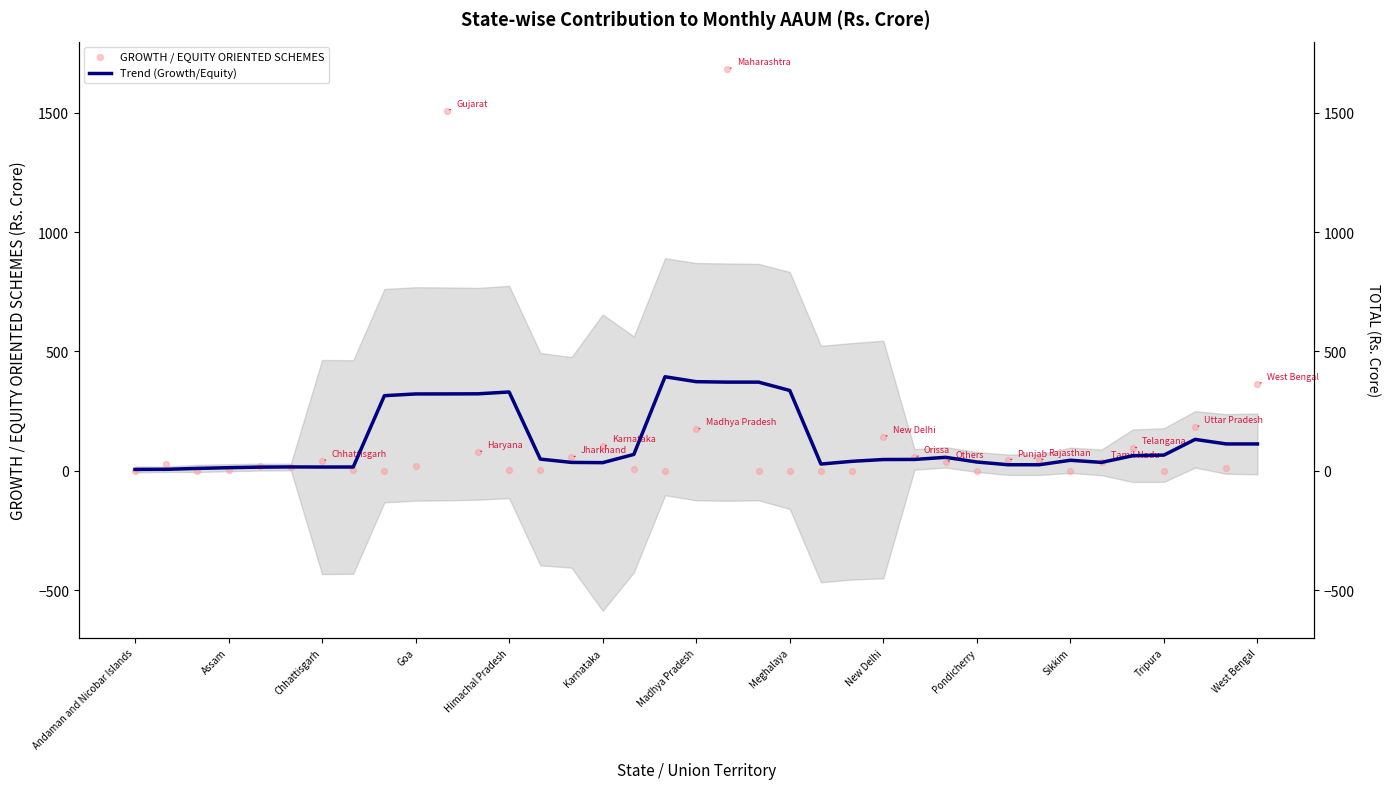

What is the total value across all series at Karnataka?

138.0